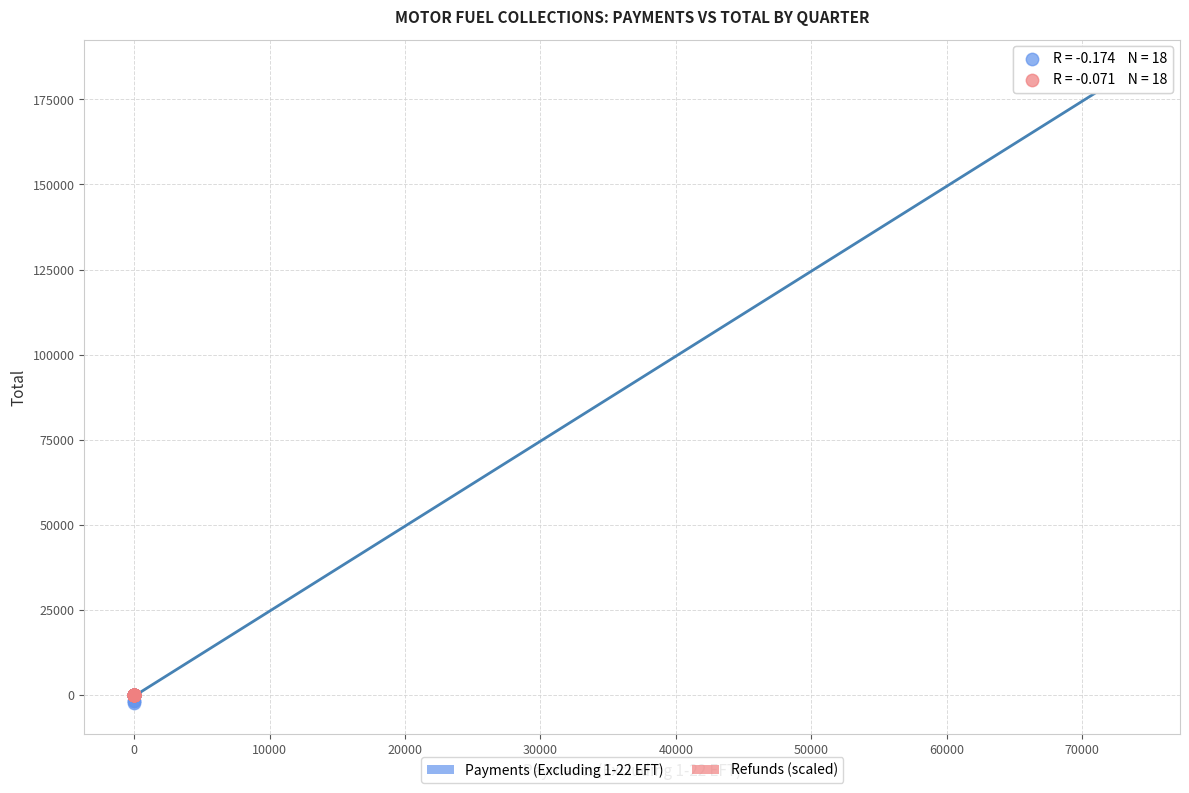

Which series contains the highest Y value?

Payments (Excluding 1-22 EFT)